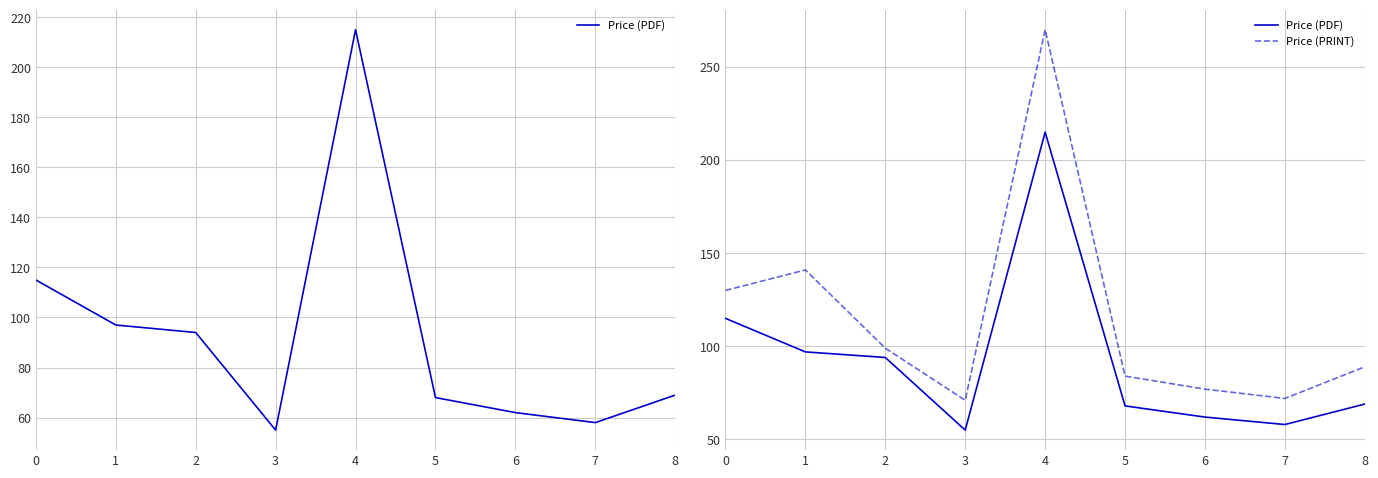

Rank the series by their average value, from lowest to highest.

Price (PDF), Price (PRINT)